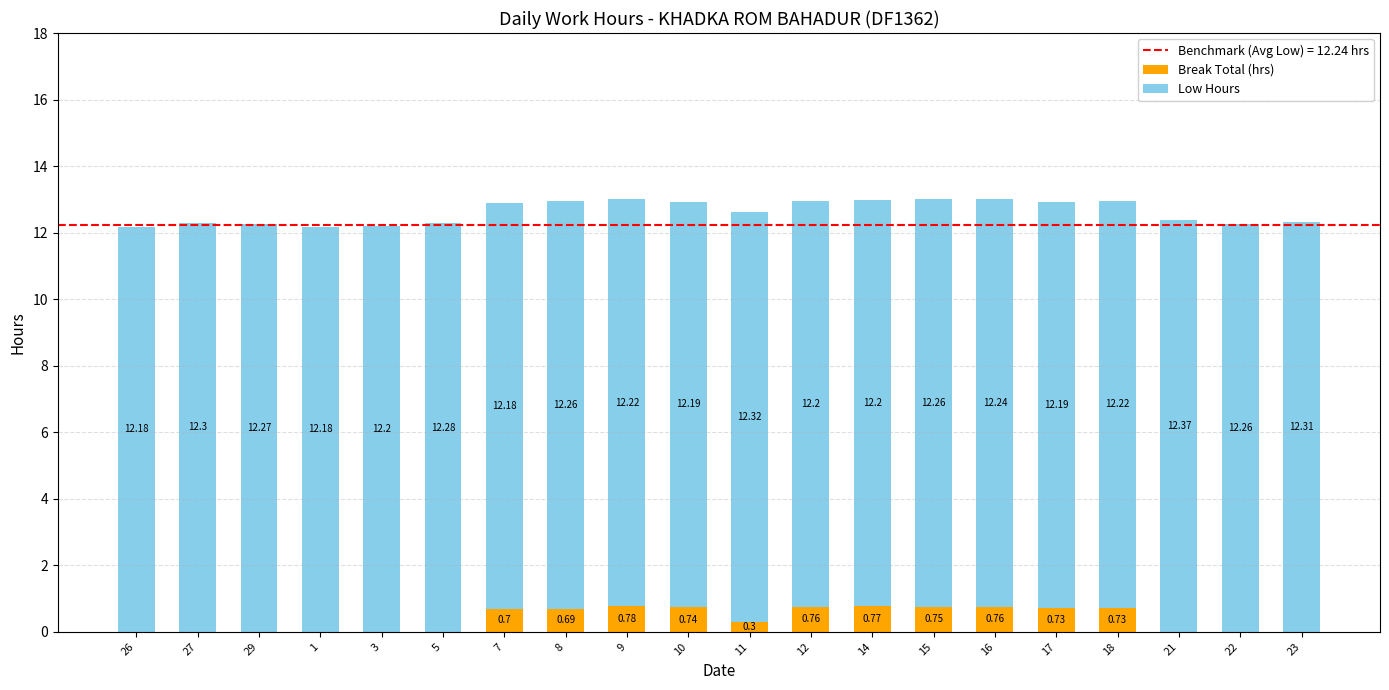

What is the total value across all series at 7?

12.9